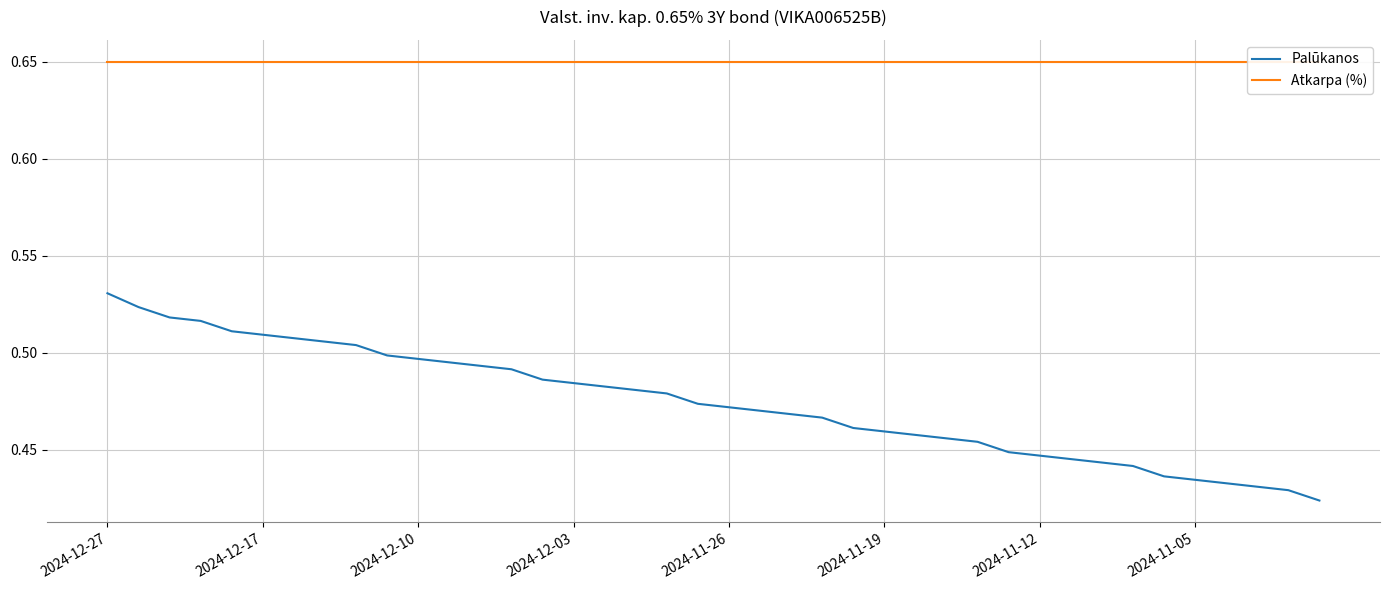

At which label is Atkarpa (%) closest to 0?

2024-12-27